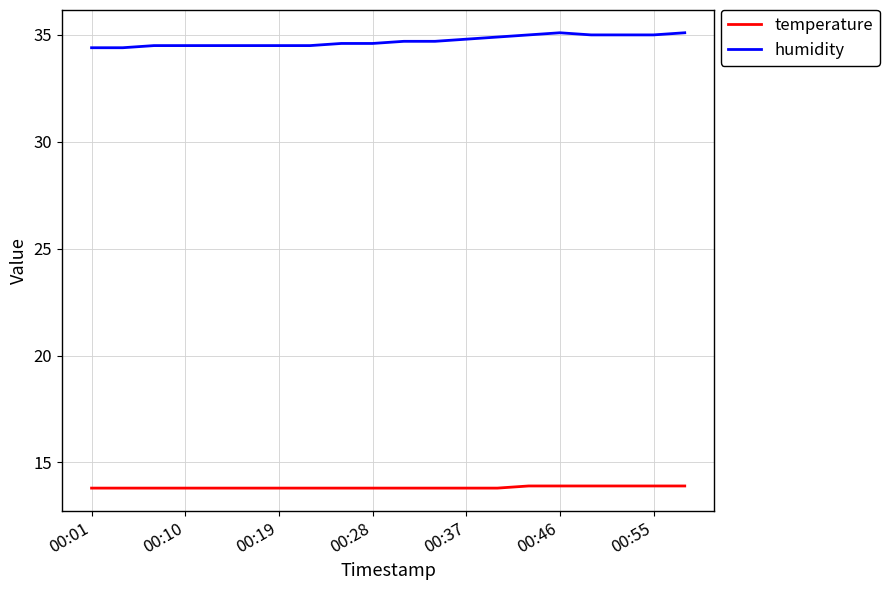

List the series in order of their peak value, highest first.

humidity, temperature